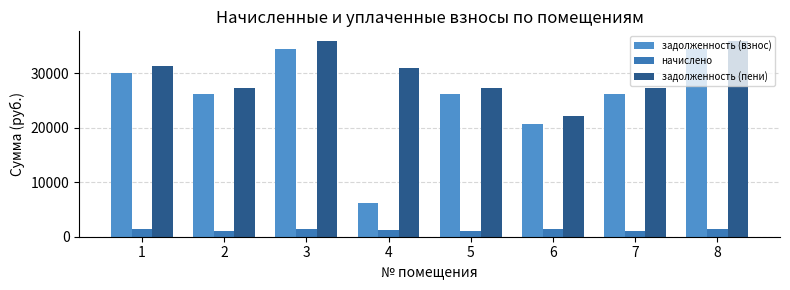

Reading right to left, transcribe all the data shown in this chart.

задолженность (взнос): 8=34421.4	7=26228.0	6=20697.8	5=26228.0	4=6255.6	3=34421.4	2=26228.0	1=29923.5
начислено: 8=1425.5	7=1086.2	6=1425.5	5=1086.2	4=1228.5	3=1425.5	2=1086.2	1=1425.5
задолженность (пени): 8=35846.8	7=27314.2	6=22123.2	5=27314.2	4=30893.9	3=35846.8	2=27314.2	1=31348.9